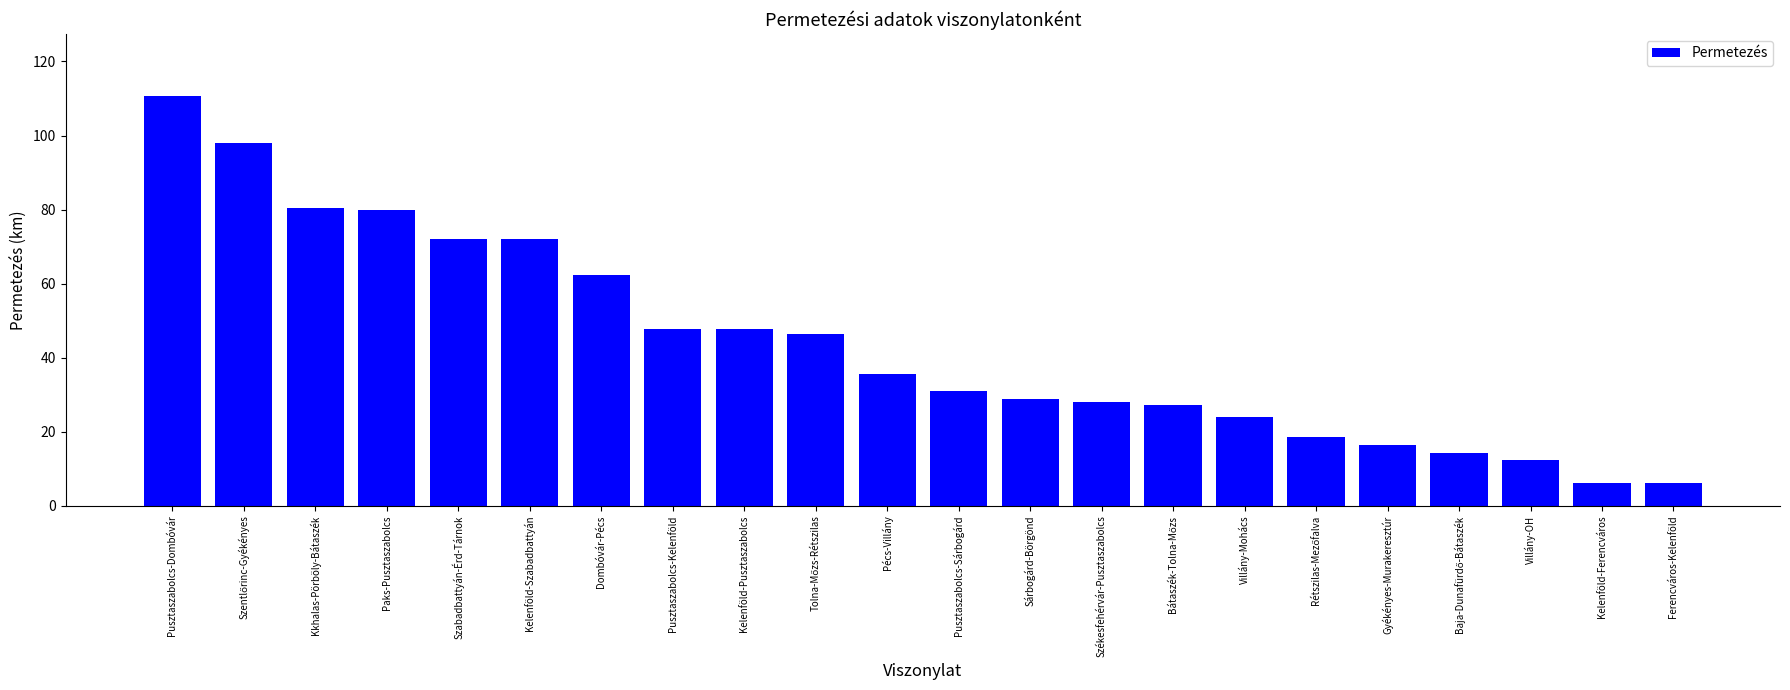

True or false: the data shows 8.5 at Villány-Mohács.

False